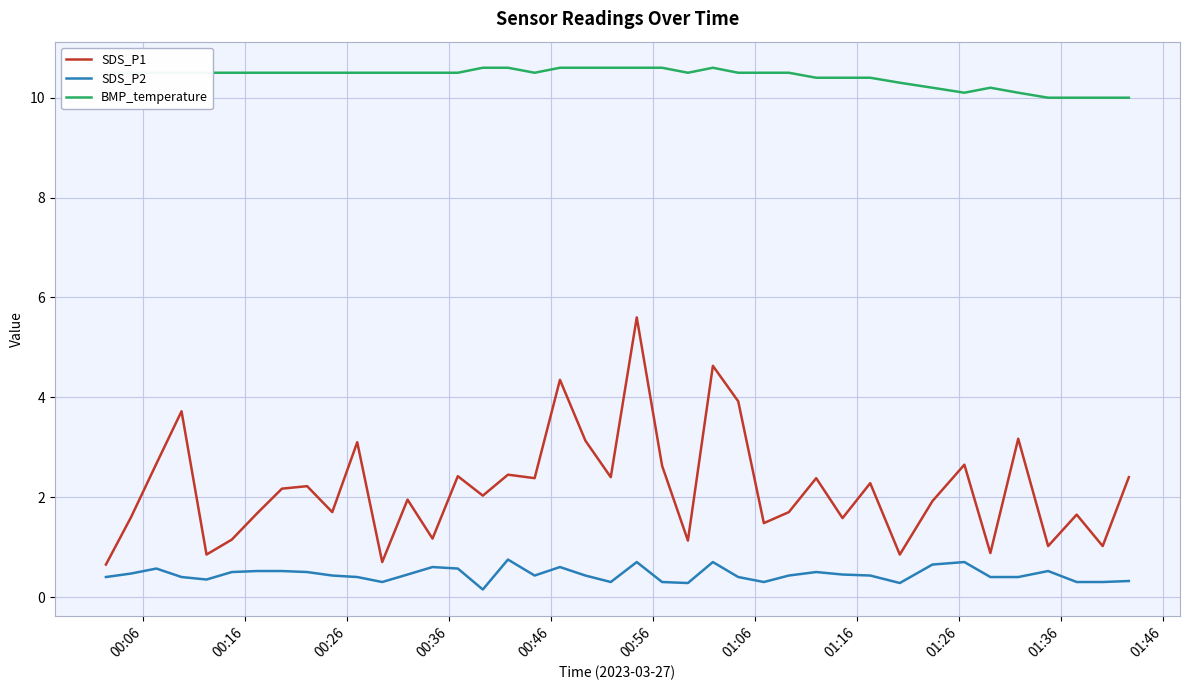

Does the chart have visible grid lines?

Yes